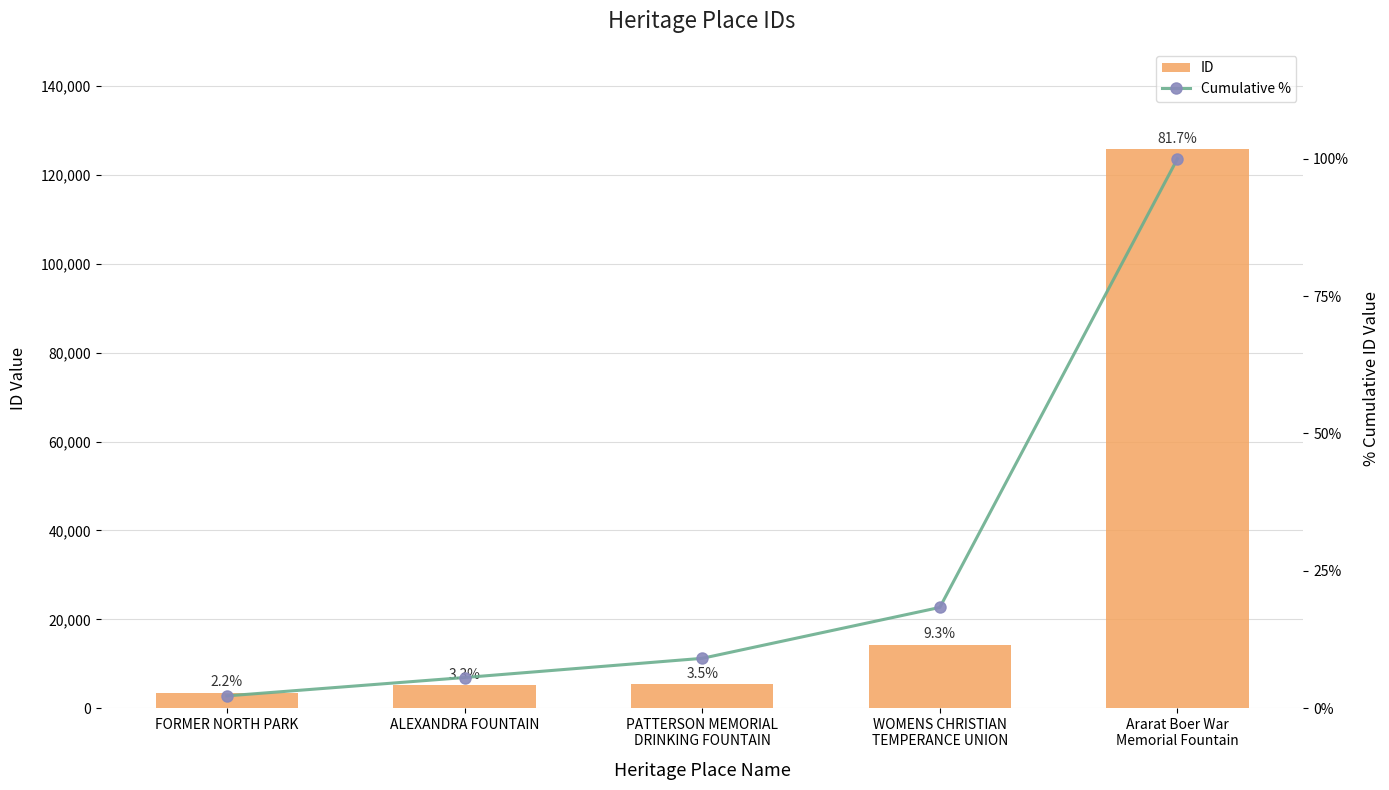

What is the difference between the ID values at Ararat Boer War
Memorial Fountain and ALEXANDRA FOUNTAIN?

120619.0